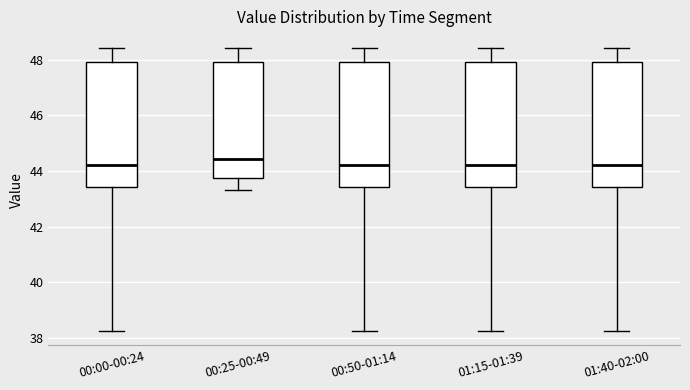

Reading left to right, transcribe this box plot: for each box, give where its median line is, the range the box spans, and where its two whiskers end, as read against the y-axis. The values are not printed on the chart, so give them approximately, as read against the axis.

00:00-00:24: median 44.2, box 43.4 to 48.0, whiskers 38.2 to 48.4
00:25-00:49: median 44.4, box 43.8 to 48.0, whiskers 43.4 to 48.4
00:50-01:14: median 44.2, box 43.4 to 48.0, whiskers 38.2 to 48.4
01:15-01:39: median 44.2, box 43.4 to 48.0, whiskers 38.2 to 48.4
01:40-02:00: median 44.2, box 43.4 to 48.0, whiskers 38.2 to 48.4